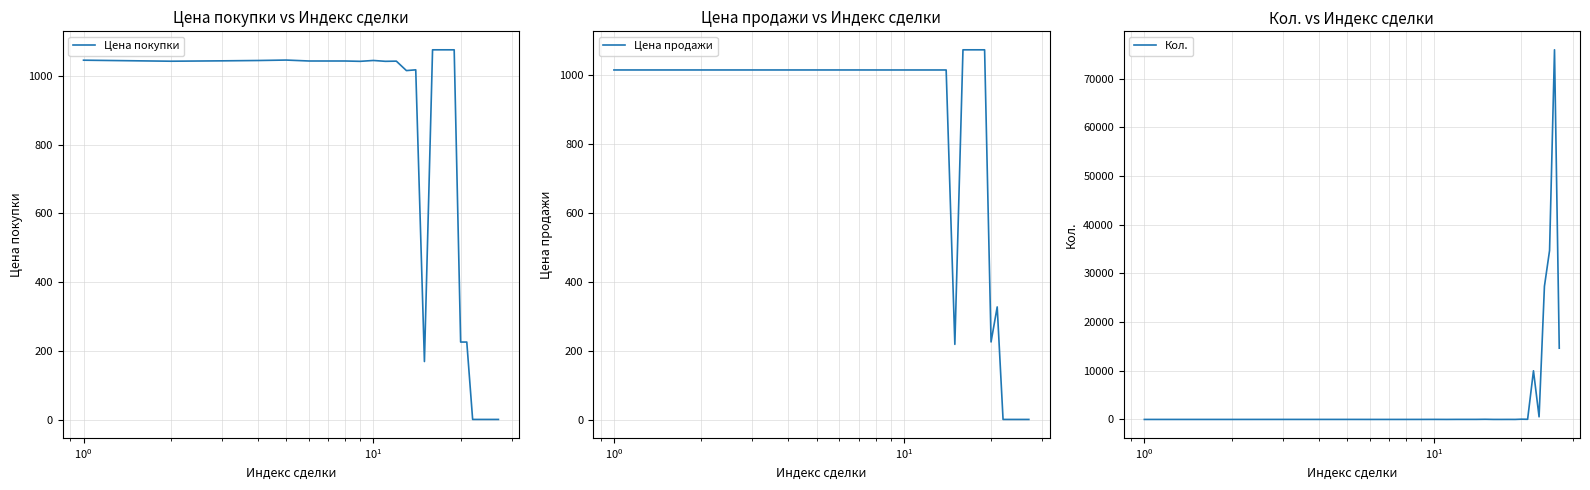

After their last crossing, which series has the higher values: Кол. or Цена продажи?

Кол.